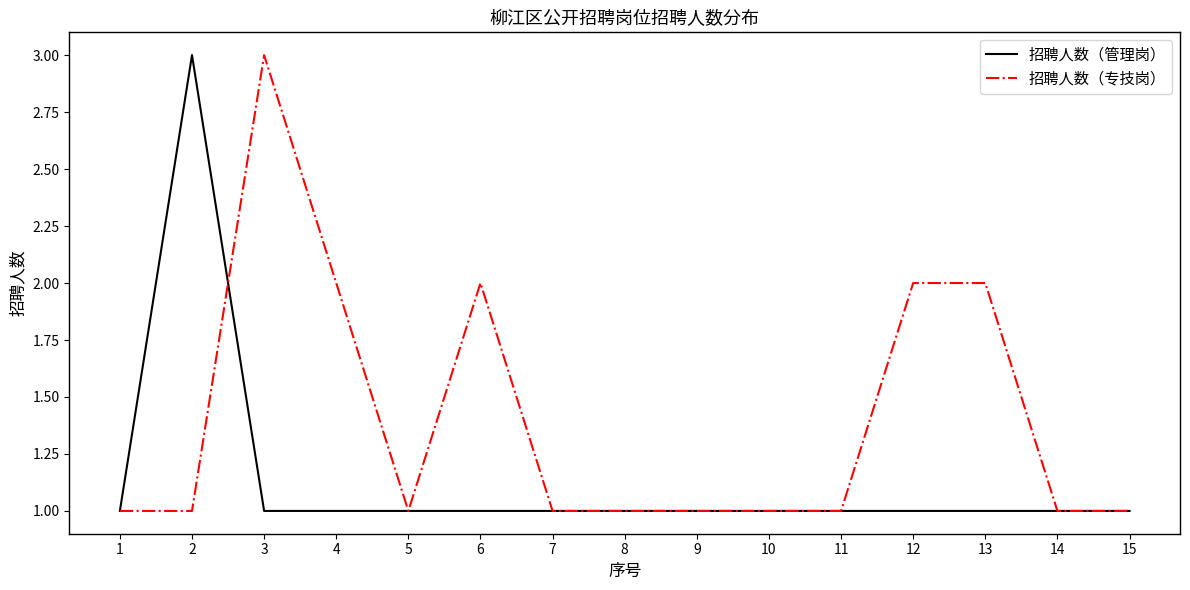

Which series has the largest total across all categories?

招聘人数（专技岗）